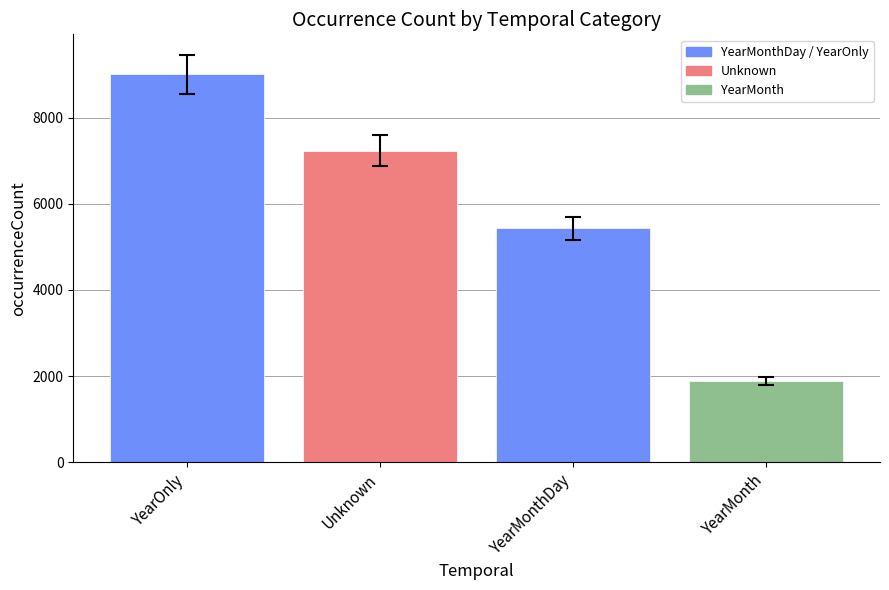

What value does the data have at Unknown?

7234